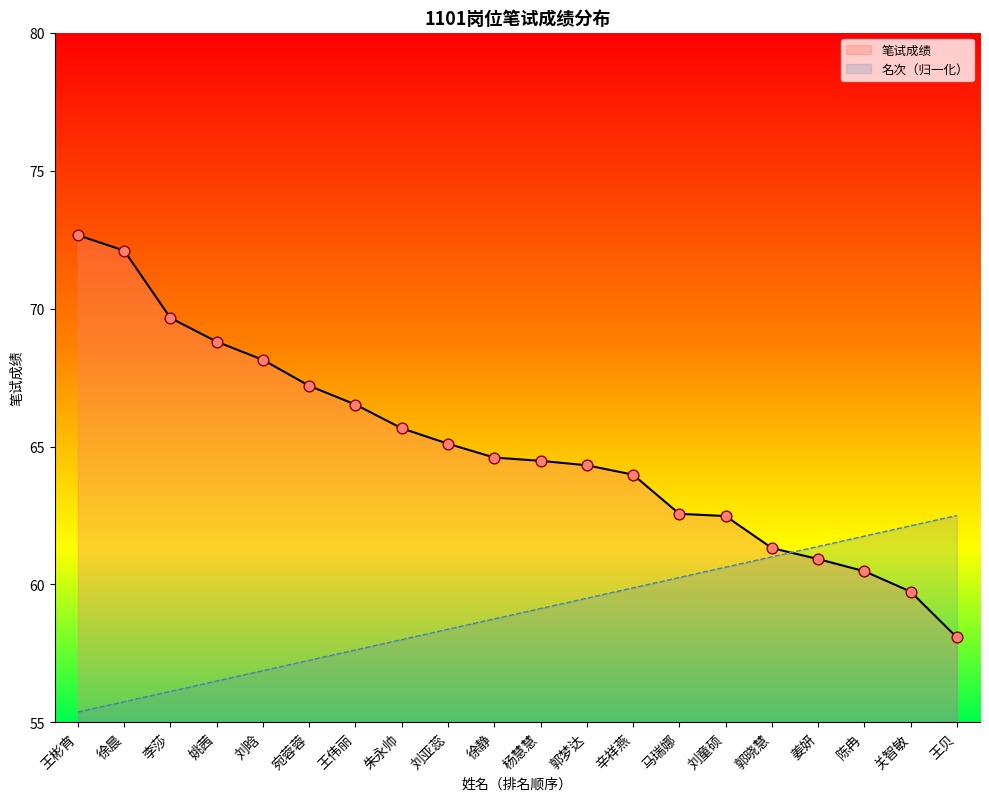

What are all the series names shown in the legend?

笔试成绩, 名次（归一化）